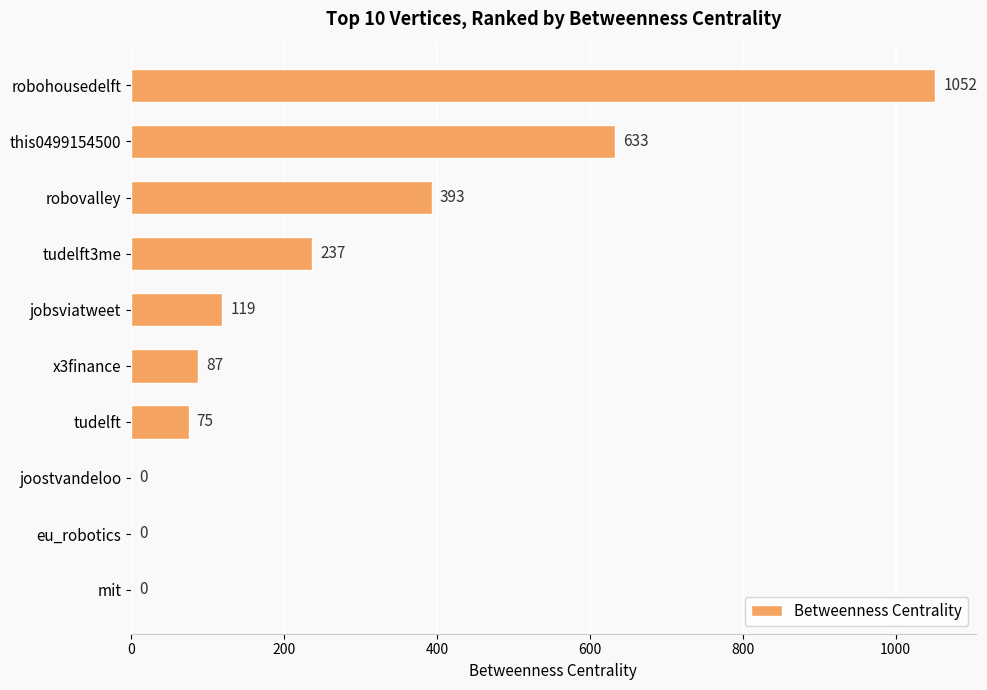

How many values are above zero?

7